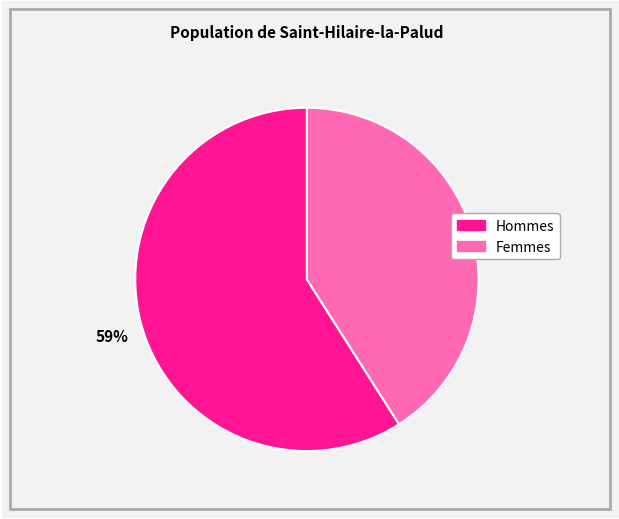

How many slices are in this pie chart?

2